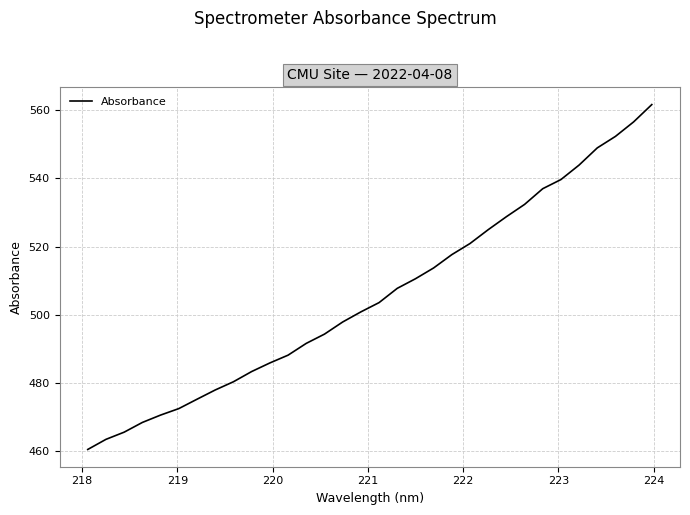

How many values are below 503?

16